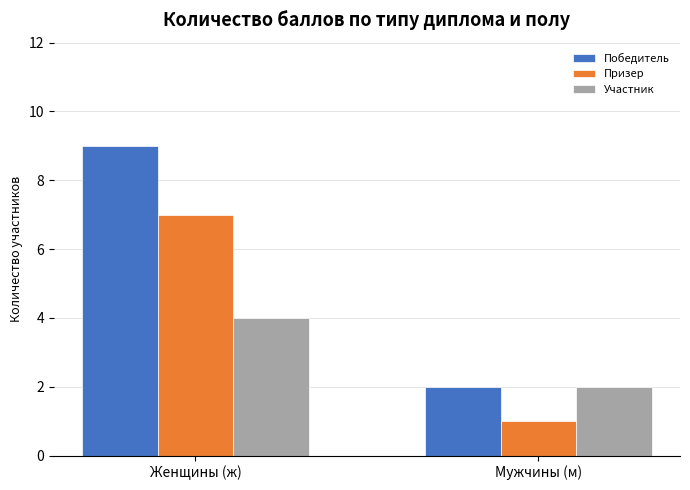

Which series has the largest range (max minus min)?

Победитель